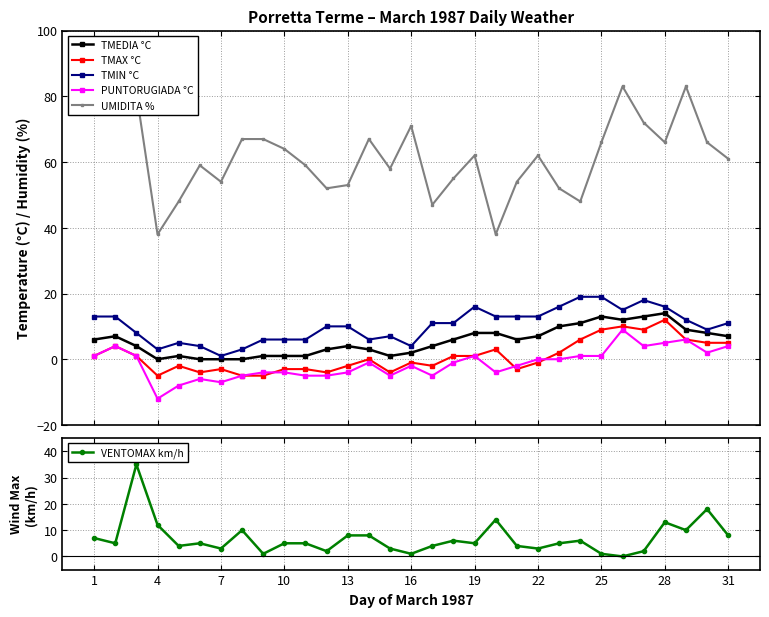

What is the highest value of the UMIDITA % series?

83